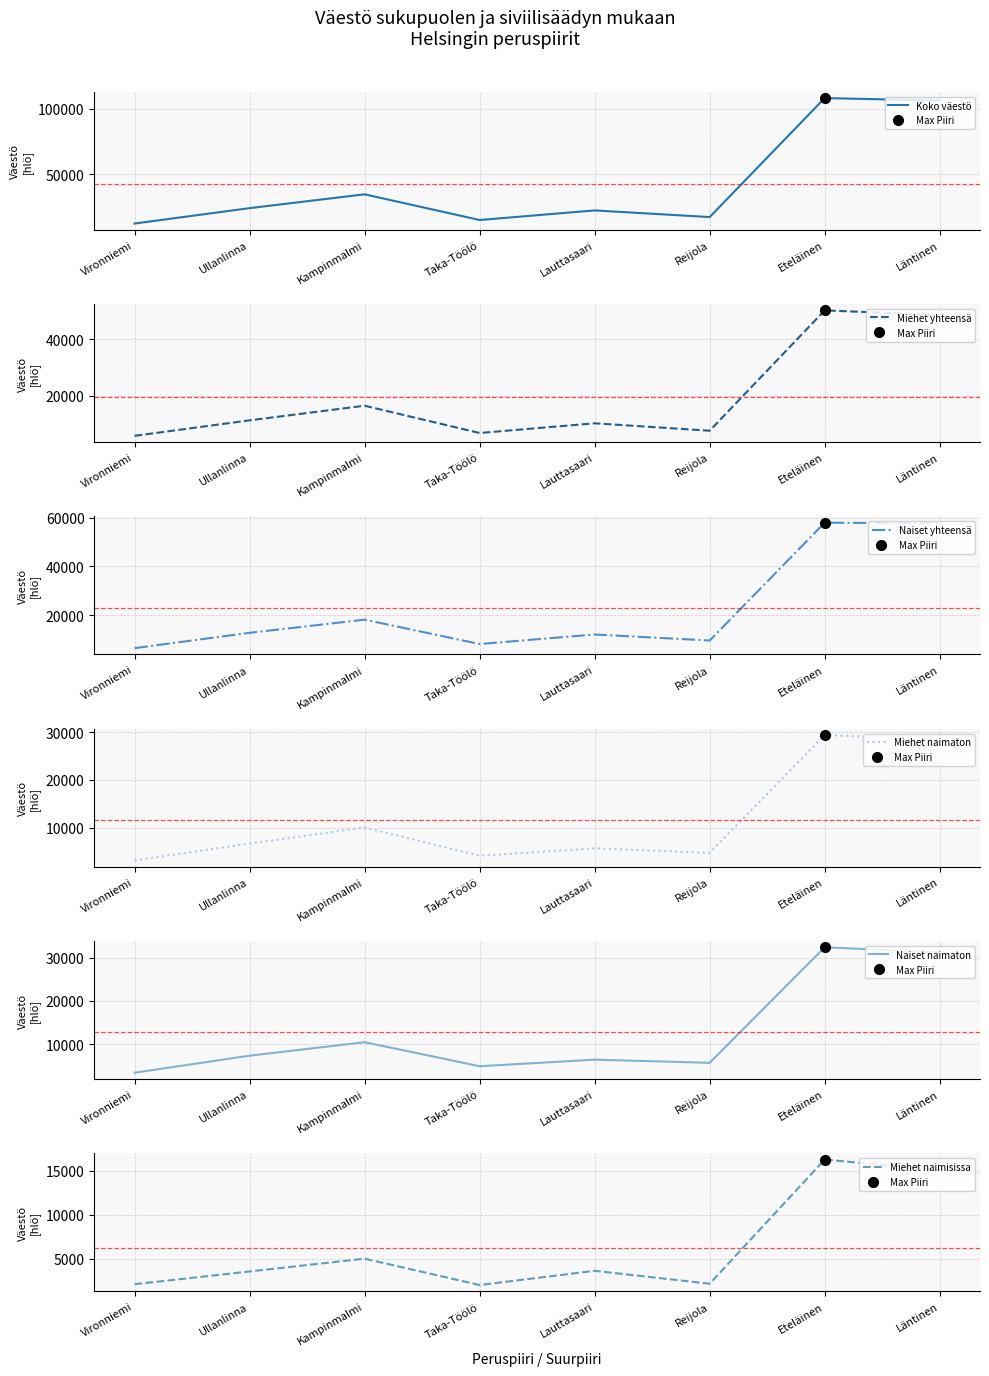

What is the total value across all series at Reijola?

46913